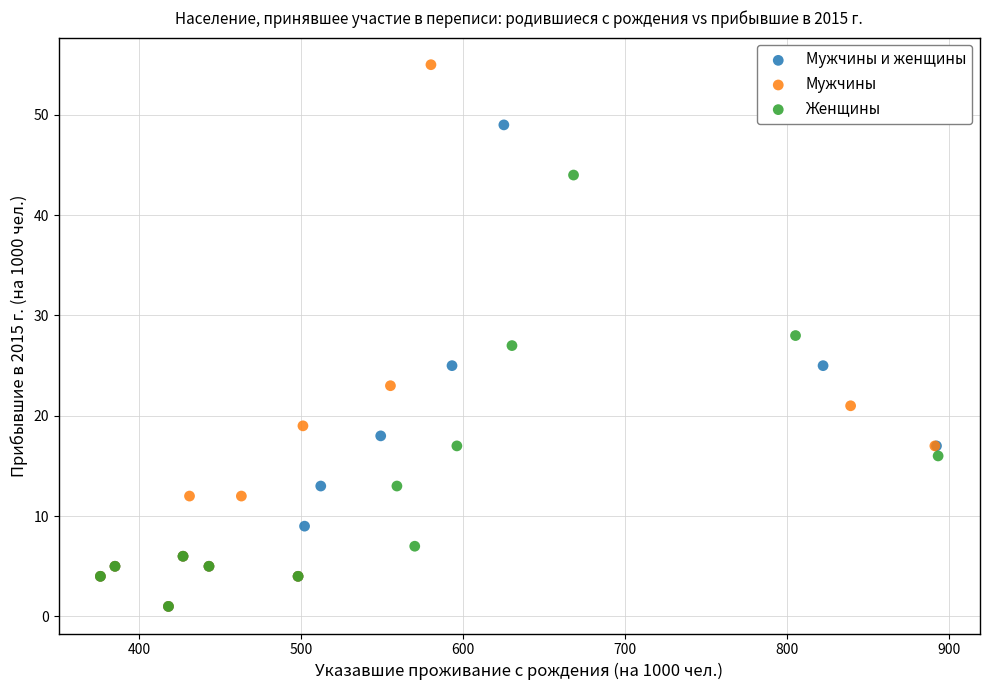

Which series has the widest spread of Y values?

Мужчины